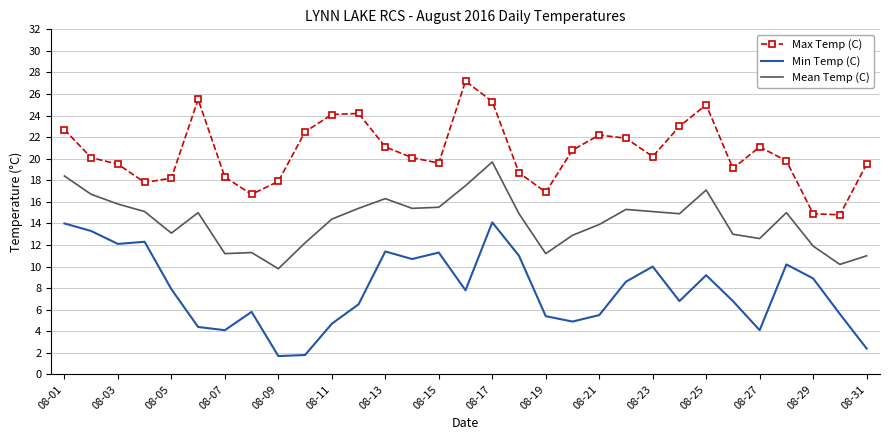

True or false: Min Temp (C) has more than 2 points higher than both neighbors.

True